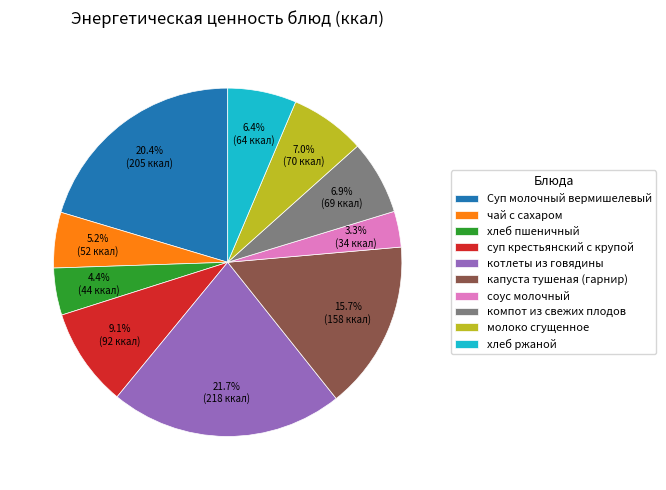

What is the largest slice in the pie chart?

котлеты из говядины